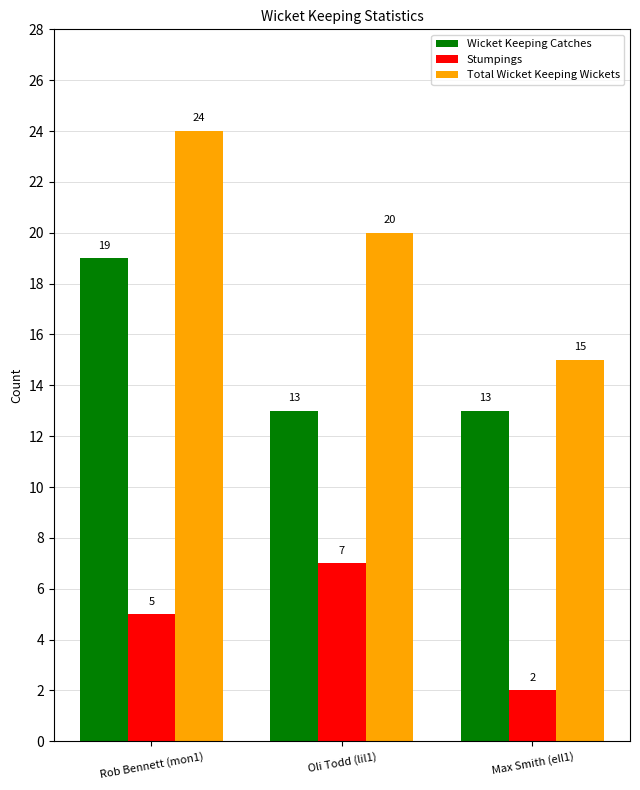

Which series changed the most between Rob Bennett (mon1) and Max Smith (ell1)?

Total Wicket Keeping Wickets